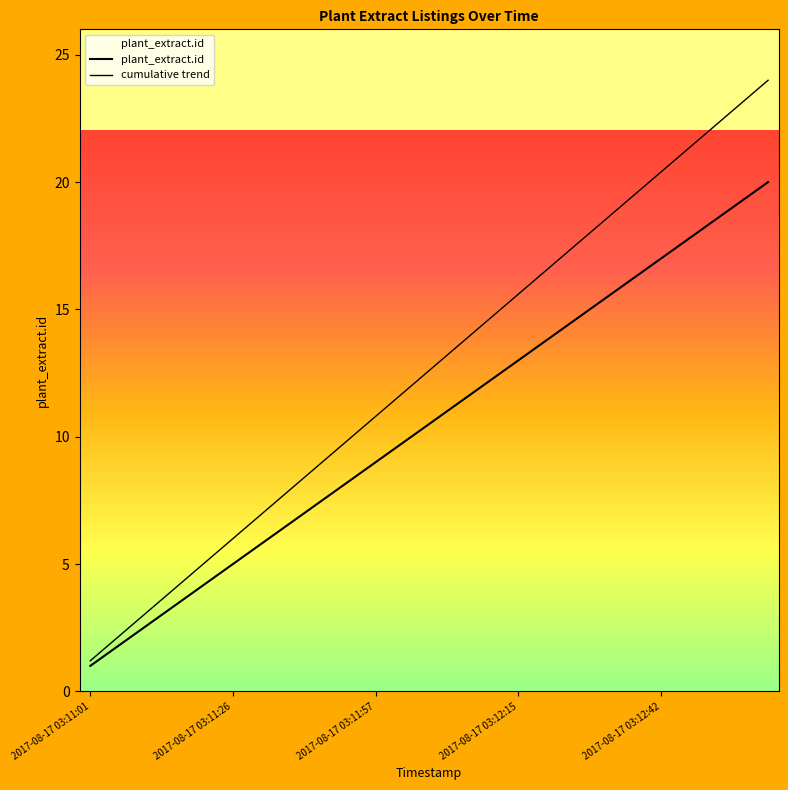

Does the chart have visible grid lines?

No